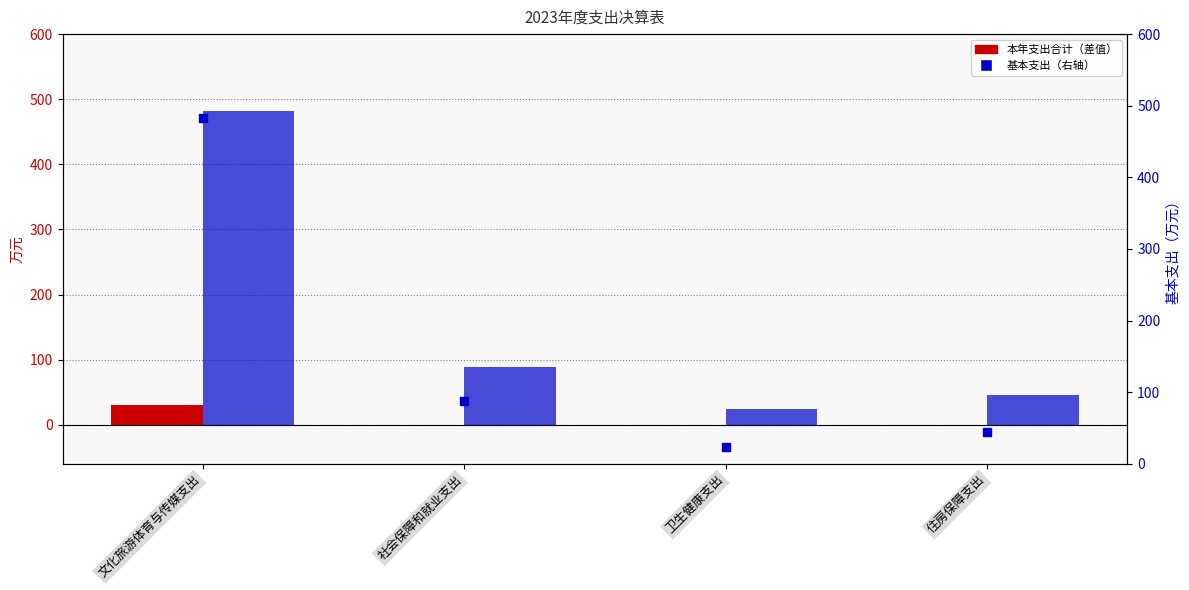

What is the total value across all series at 住房保障支出?

45.1